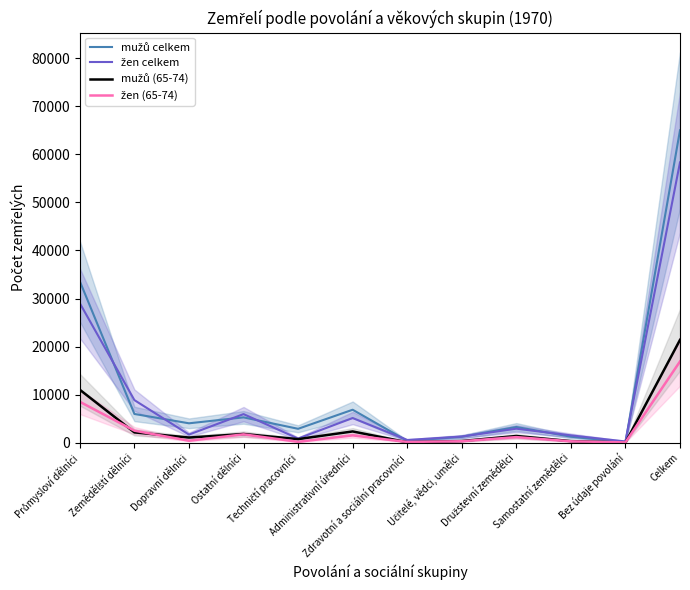

How many distinct data groups are displayed?

4